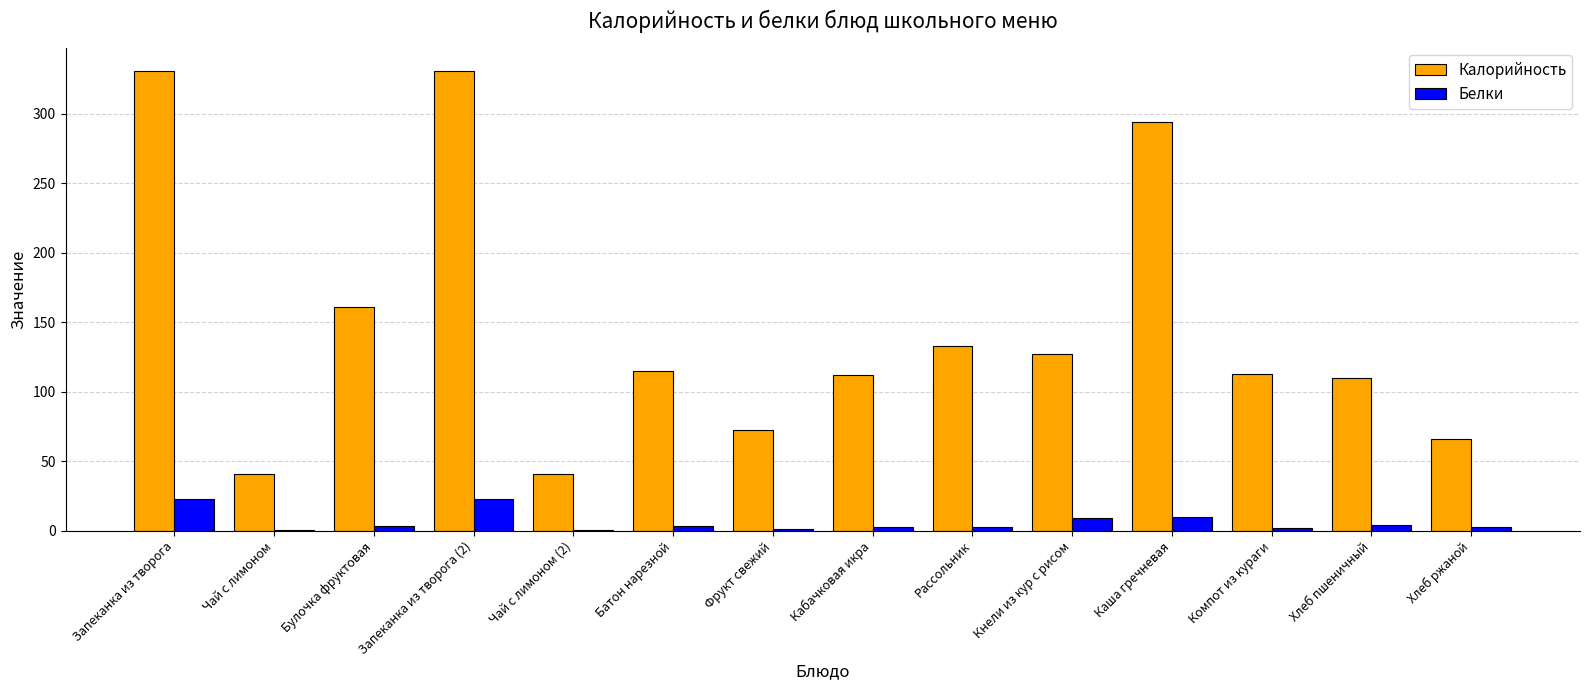

What is the sum of all Калорийность values?

2046.1